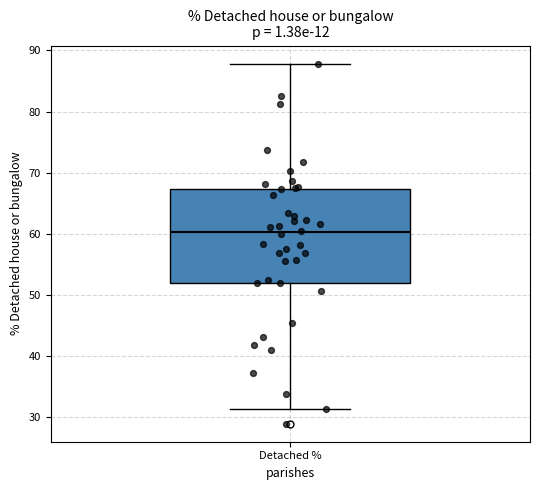

Where is the lower edge of the box for Detached % on the y-axis? The values are not printed on the chart, so give them approximately, as read against the axis.

52